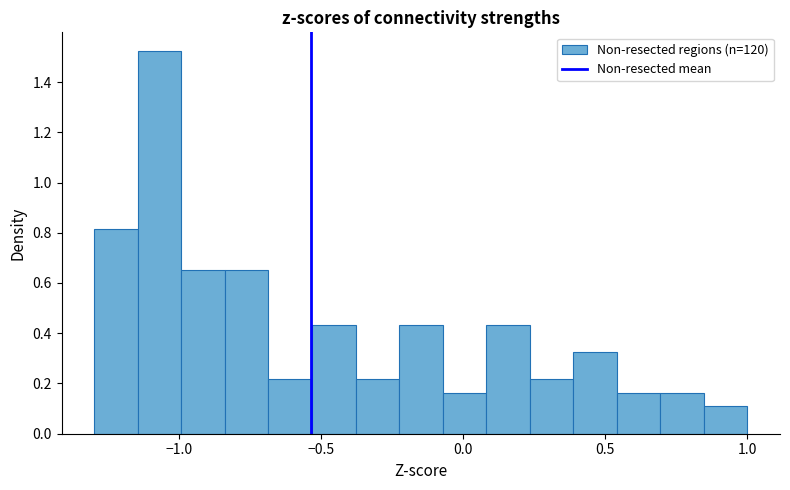

Read against the x-axis, roughly where is the centre of the tallest bar?

-1.05